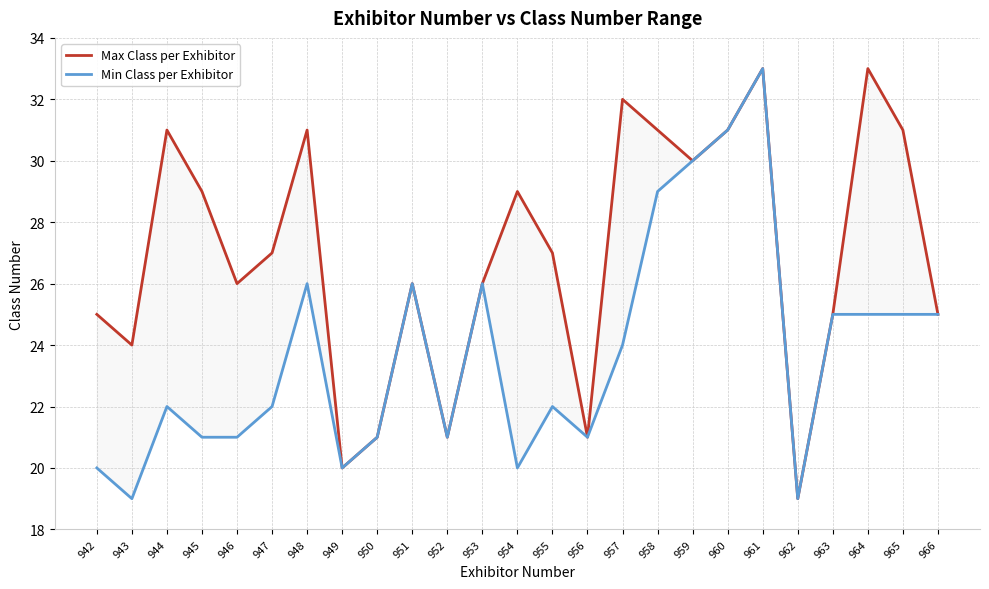

How many values in the Max Class per Exhibitor series exceed 27?

11